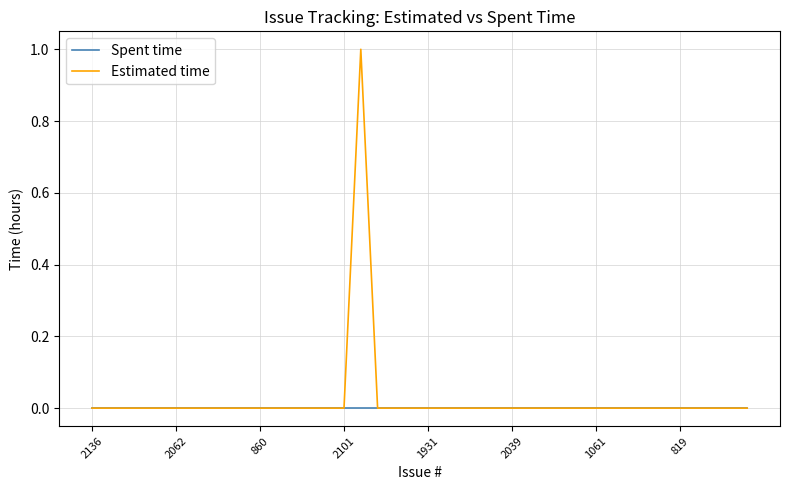

Which series has the widest spread of values?

Estimated time